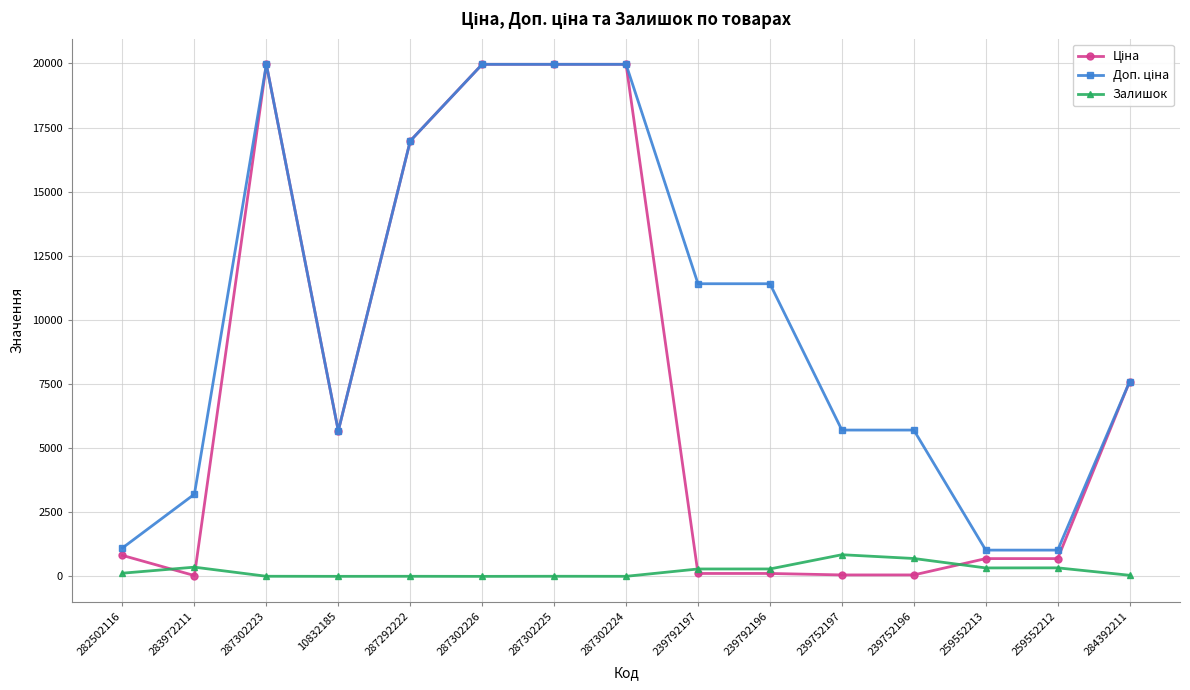

At how many categories does at least one series exceed 9340?

7